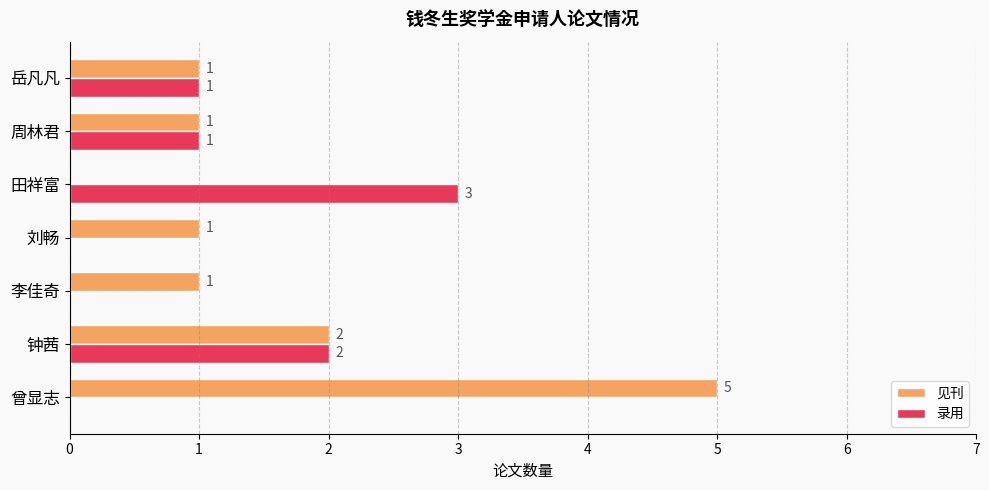

True or false: 录用 has a value of -1 at 刘畅.

False